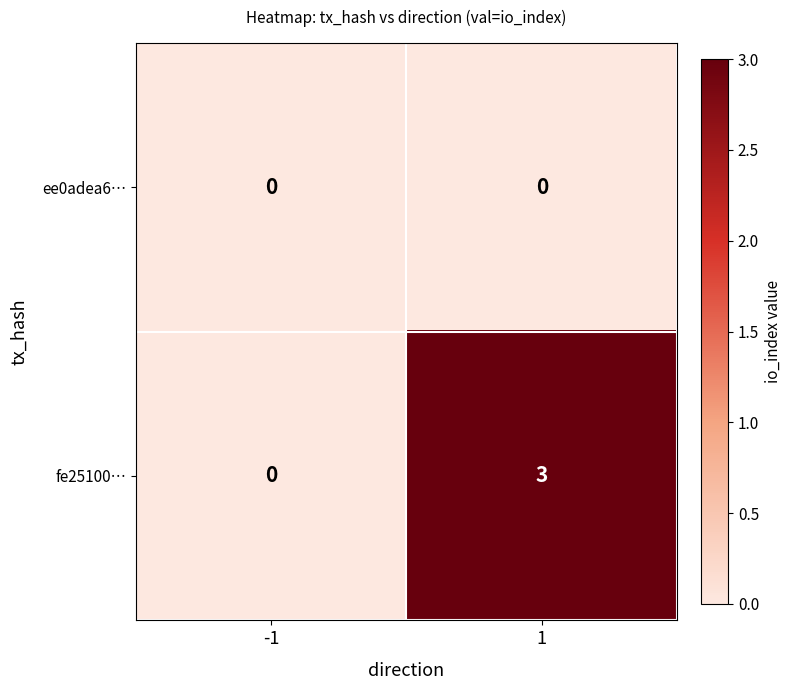

Reading left to right, what are all the values shown in this chart?

ee0adea6…: -1=0	1=0
fe25100…: -1=0	1=3